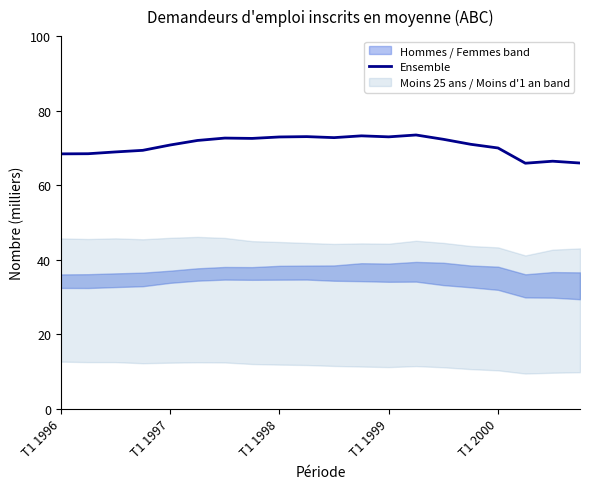

The Ensemble series shows 70.8 at T1 1997. True or false?

True